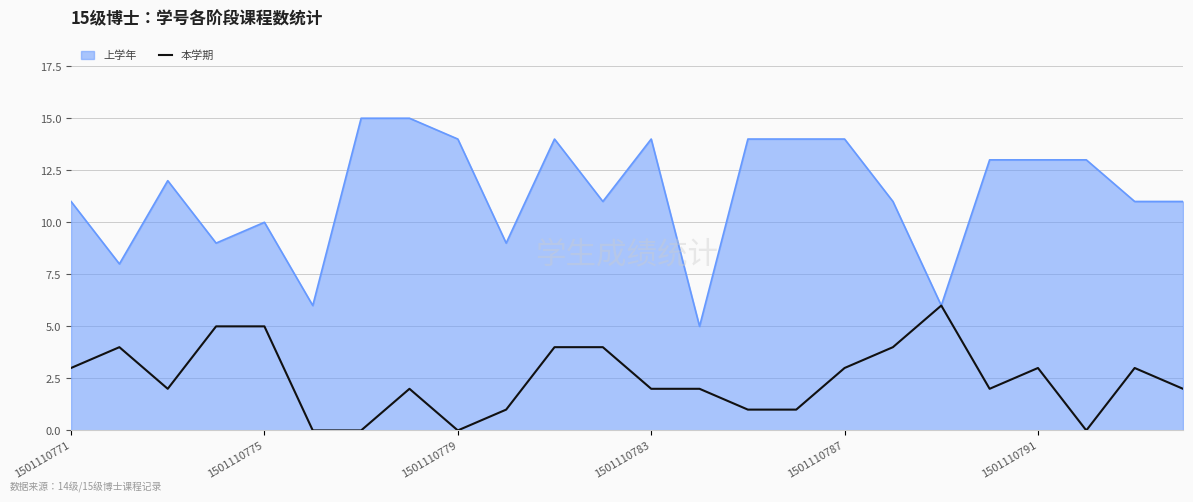

List the series in order of their overall mean, highest first.

上学年, 本学期